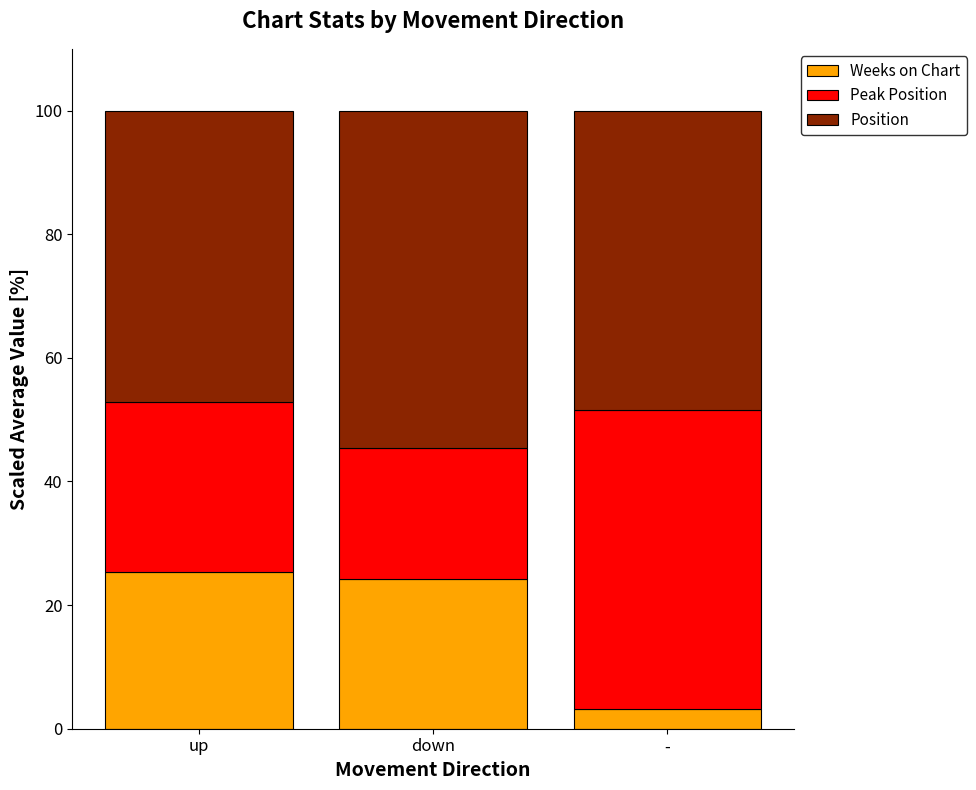

Is it true that Weeks on Chart equals 25.3 at up?

True